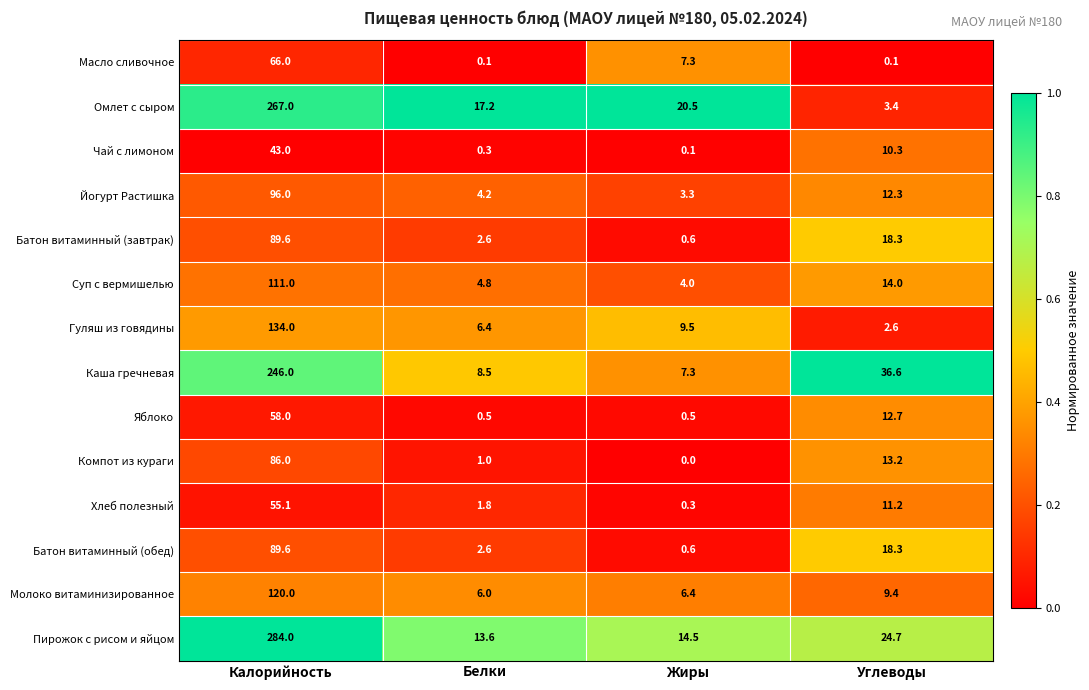

Which series has the widest spread of values?

Пирожок с рисом и яйцом